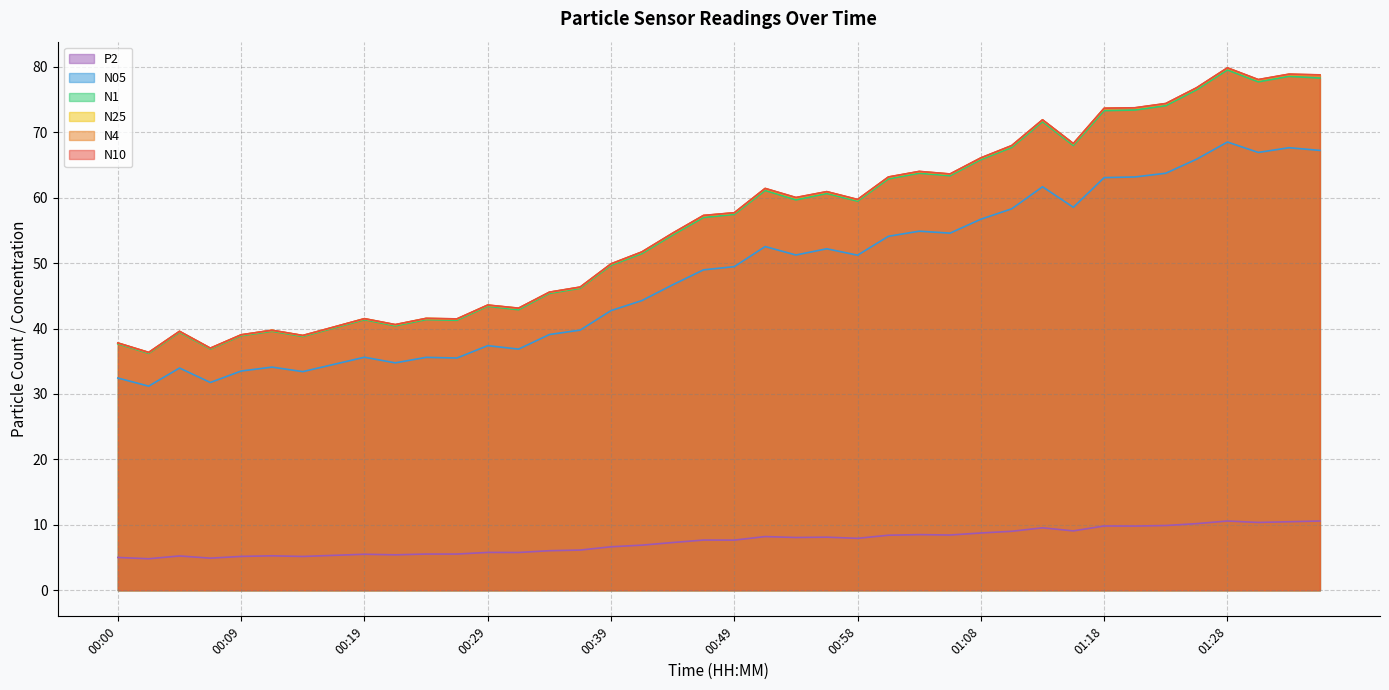

What is the label of the 29th point from the right?

00:27